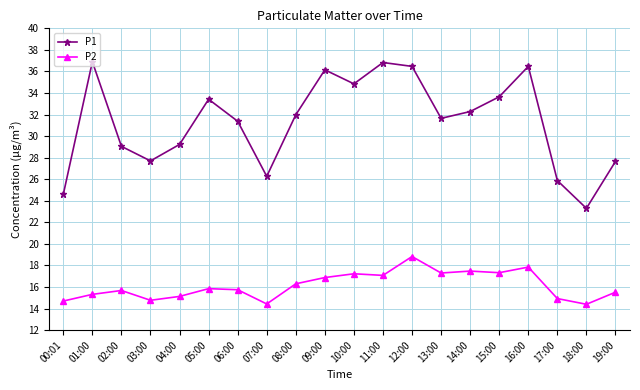

List the series in order of their peak value, lowest first.

P2, P1